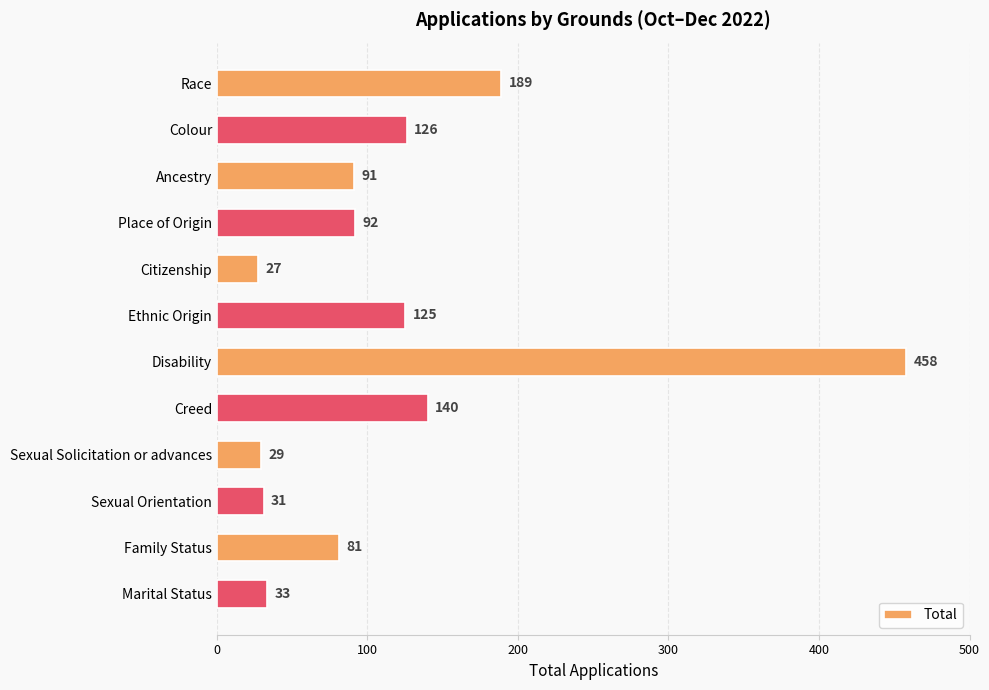

True or false: the data shows 126 at Colour.

True